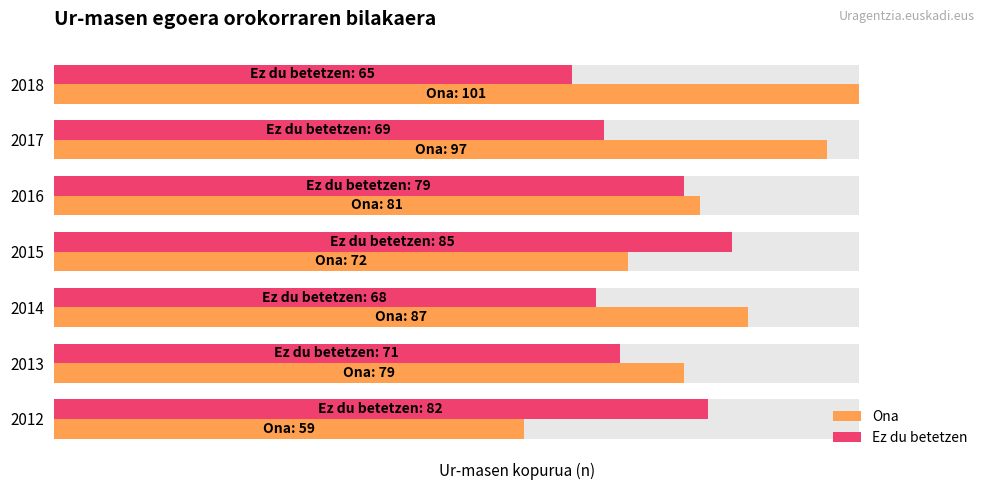

Which series has the widest spread of values?

Ona